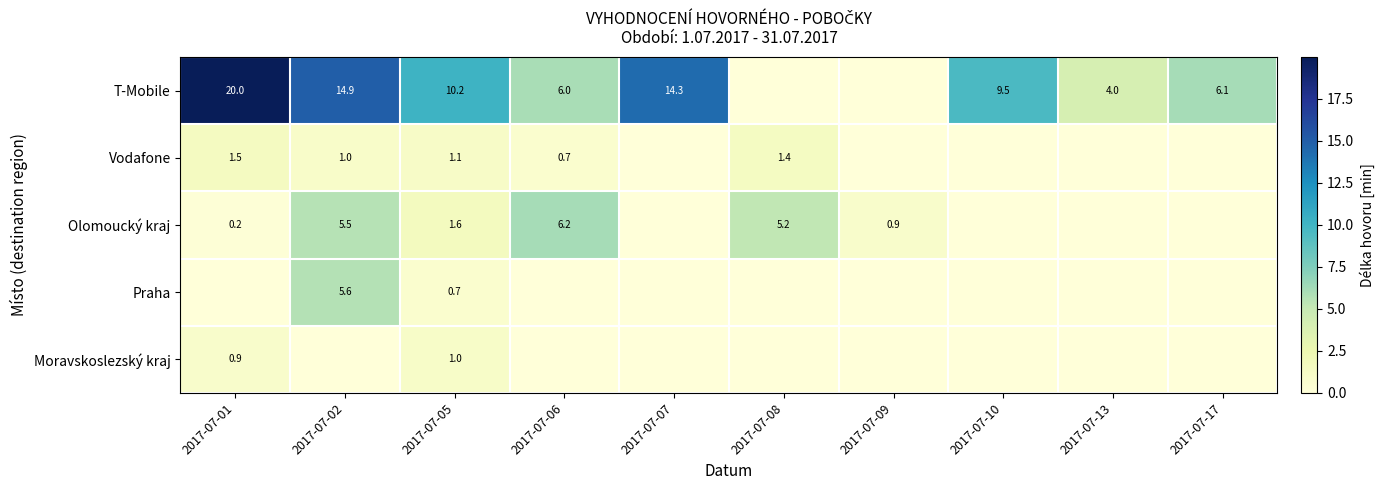

True or false: Vodafone has a value of 1.4 at 2017-07-08.

True